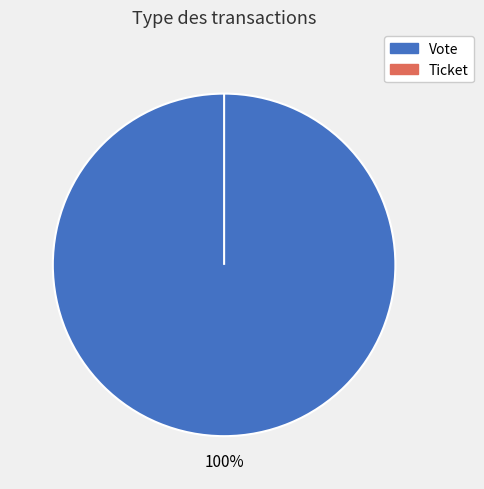

Is there a majority slice in this chart?

Yes